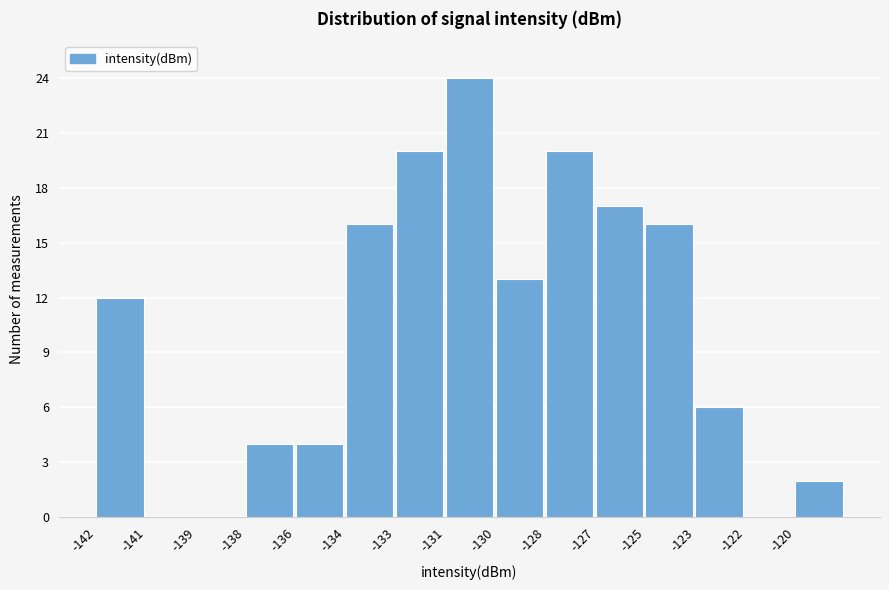

Reading left to right, transcribe all the data shown in this chart.

-142=12	-141=0	-139=0	-138=4	-136=4	-134=16	-133=20	-131=24	-130=13	-128=20	-127=17	-125=16	-123=6	-122=0	-120=2